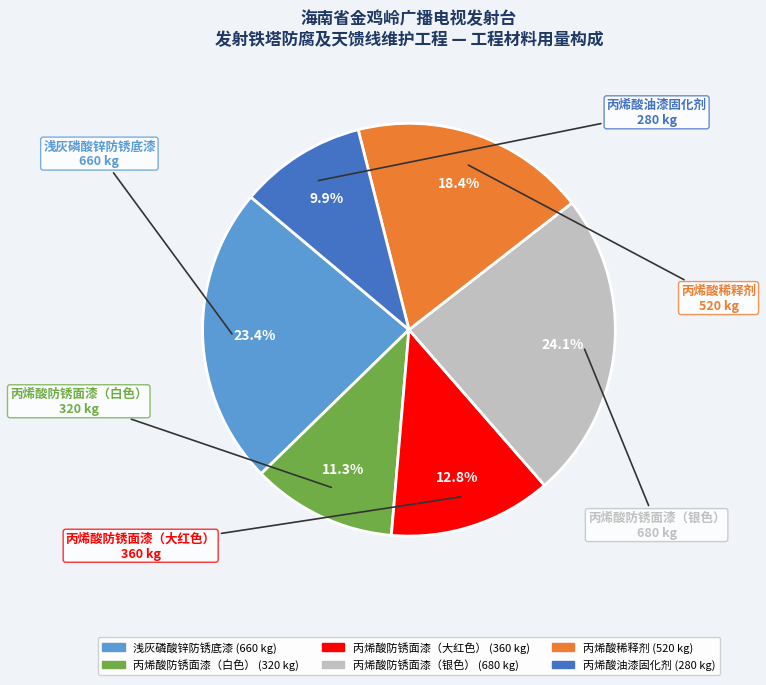

Is there a majority slice in this chart?

No